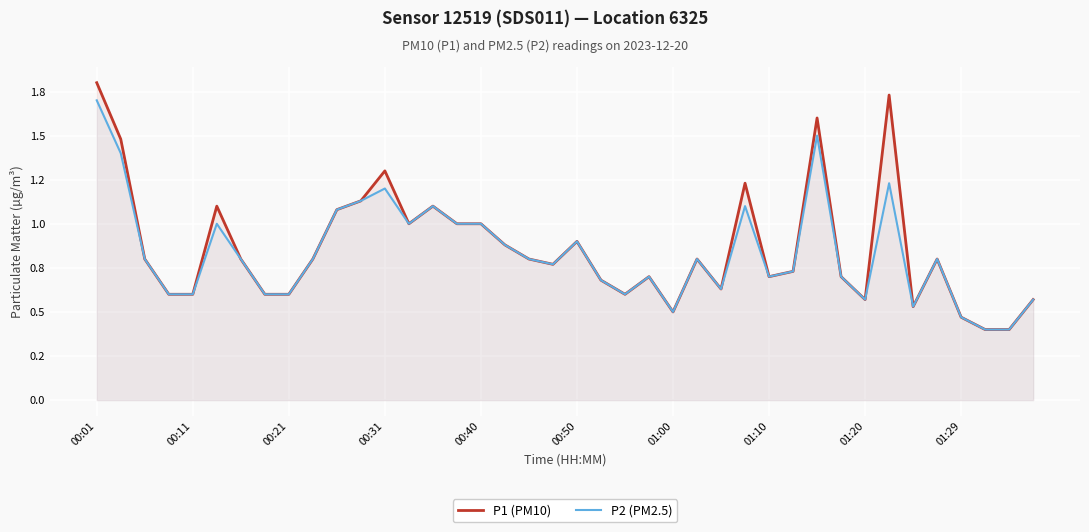

Rank the series at 15 from lowest to highest value.

P1 (PM10), P2 (PM2.5)